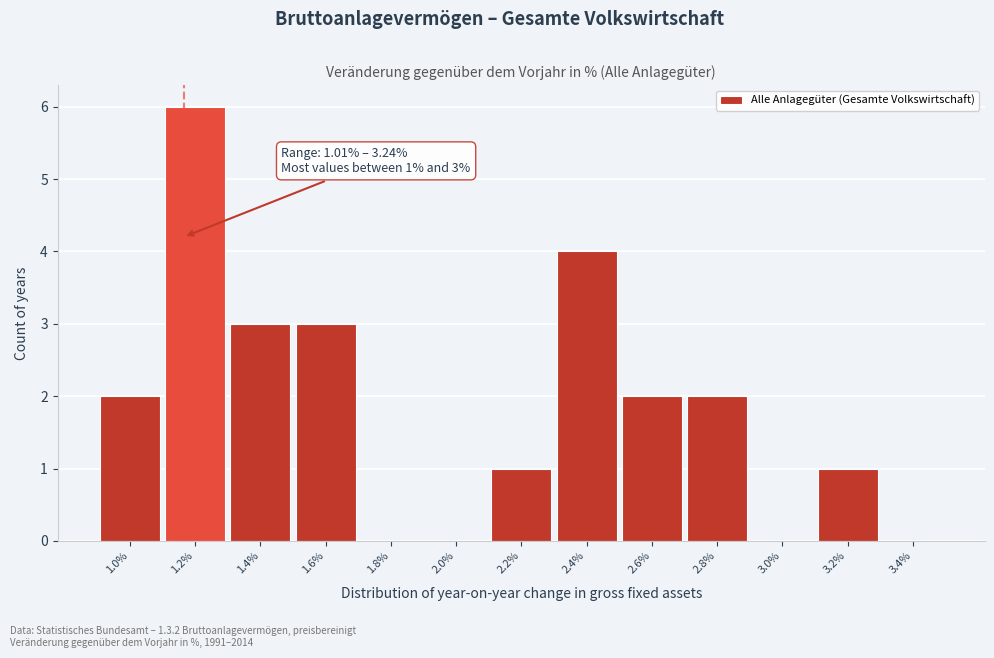

Which range on the x-axis has the tallest bar?

1.1 to 1.3